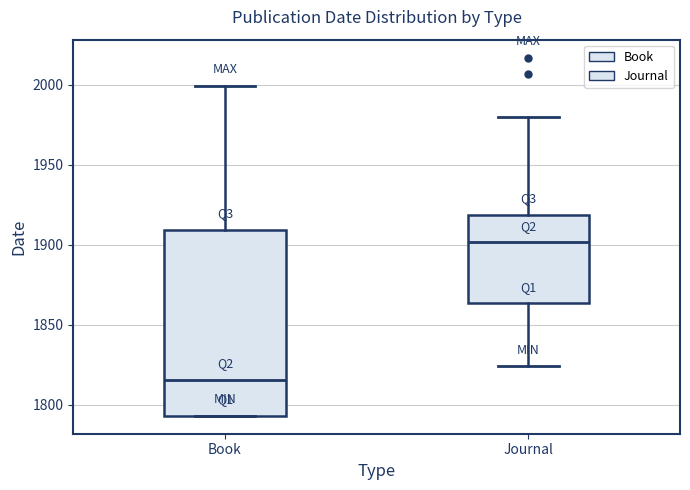

Reading left to right, transcribe this box plot: for each box, give where its median line is, the range the box spans, and where its two whiskers end, as read against the y-axis. The values are not printed on the chart, so give them approximately, as read against the axis.

Book: median 1815, box 1795 to 1910, whiskers 1795 to 2000
Journal: median 1900, box 1865 to 1920, whiskers 1825 to 1980